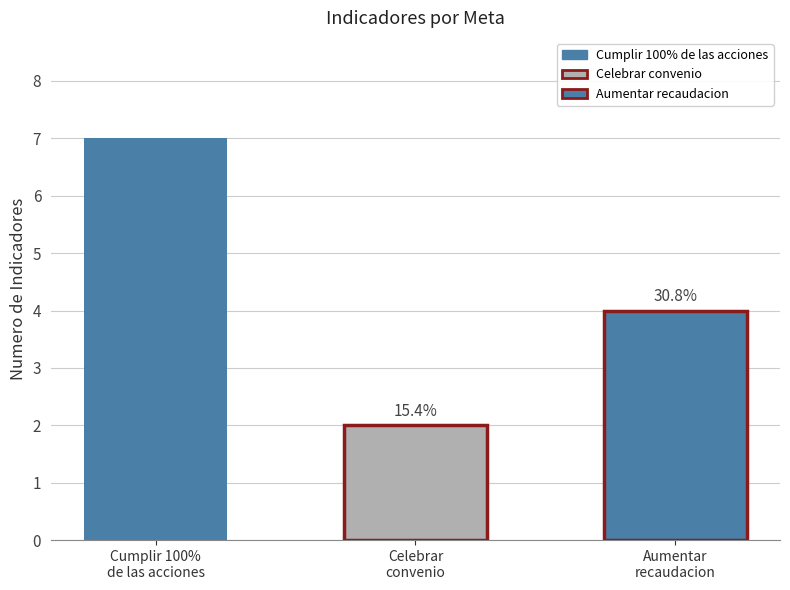

True or false: the data shows 2 at Celebrar
convenio.

True